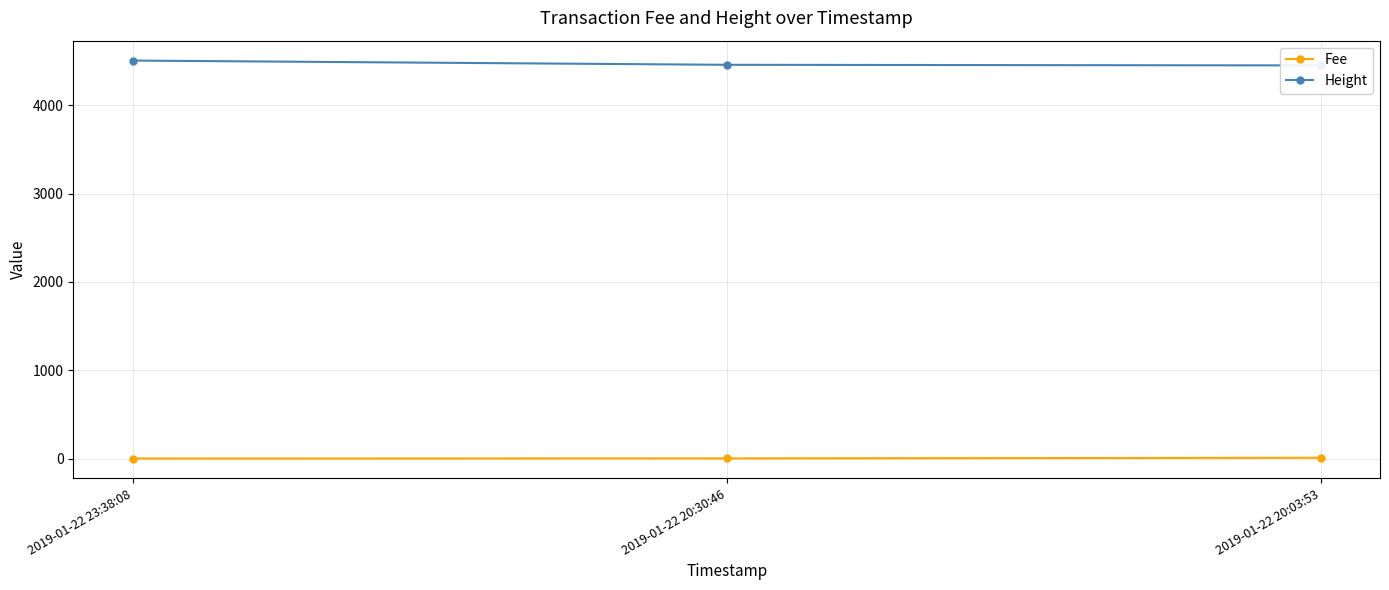

What is the sum of all Fee values?

9.7